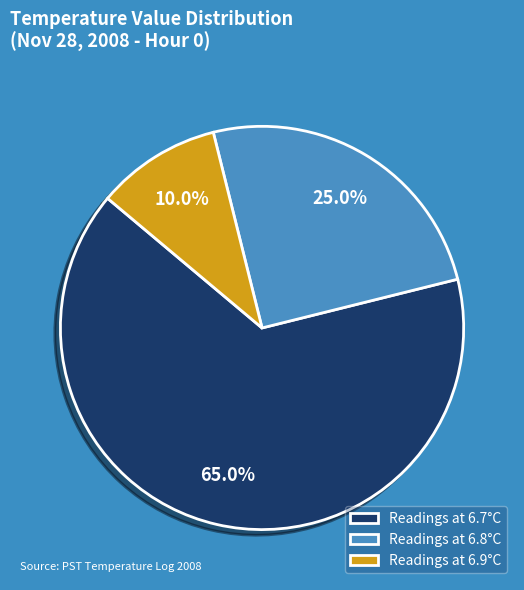

What is the total percentage of Readings at 6.7°C and Readings at 6.8°C?

90.0%